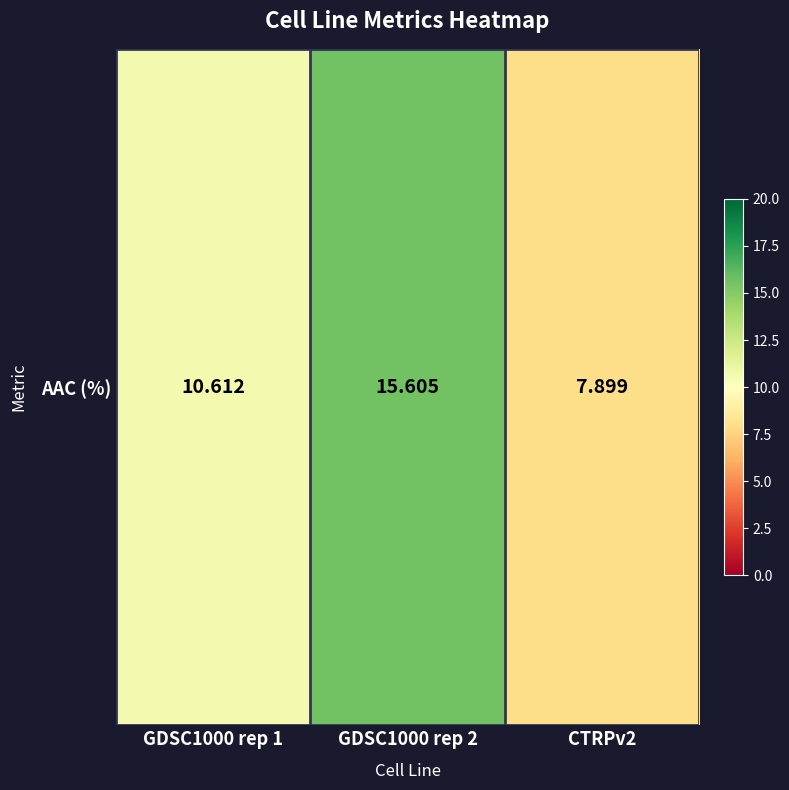

True or false: the data shows 7.9 at CTRPv2.

True